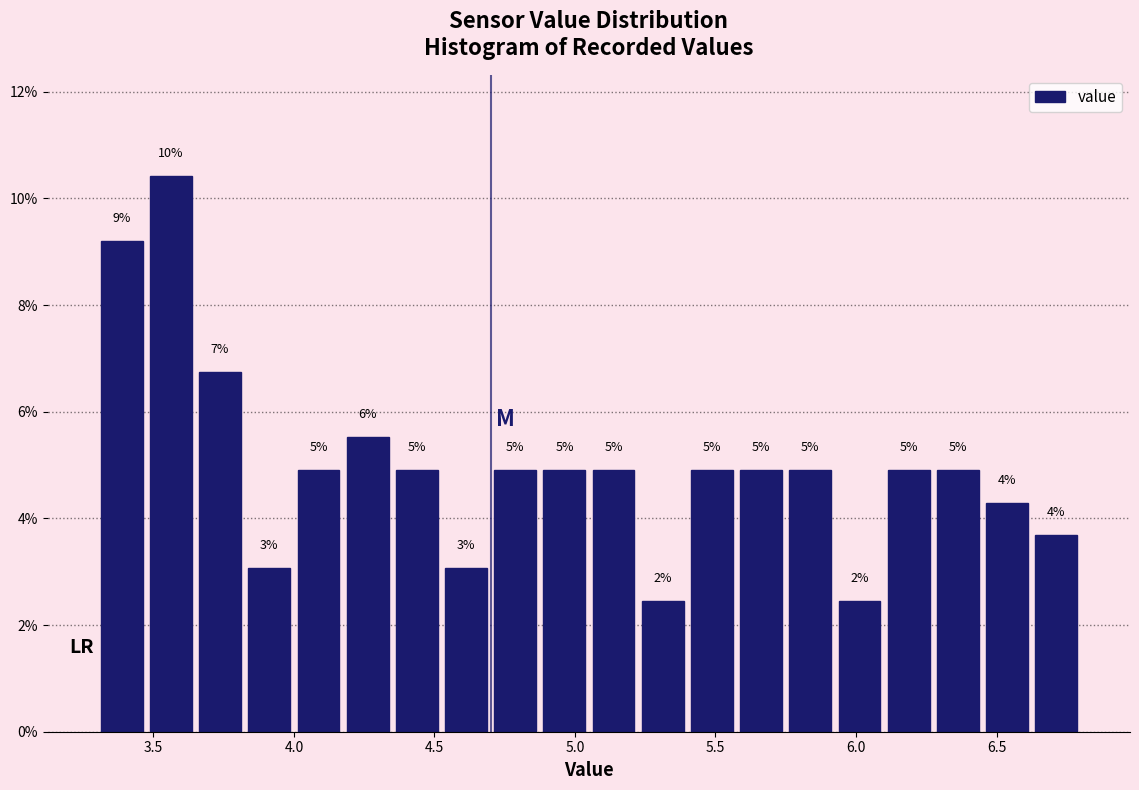

Around what value on the x-axis is the tallest bar? Give the approximate position of its centre, as read against the axis.

3.55